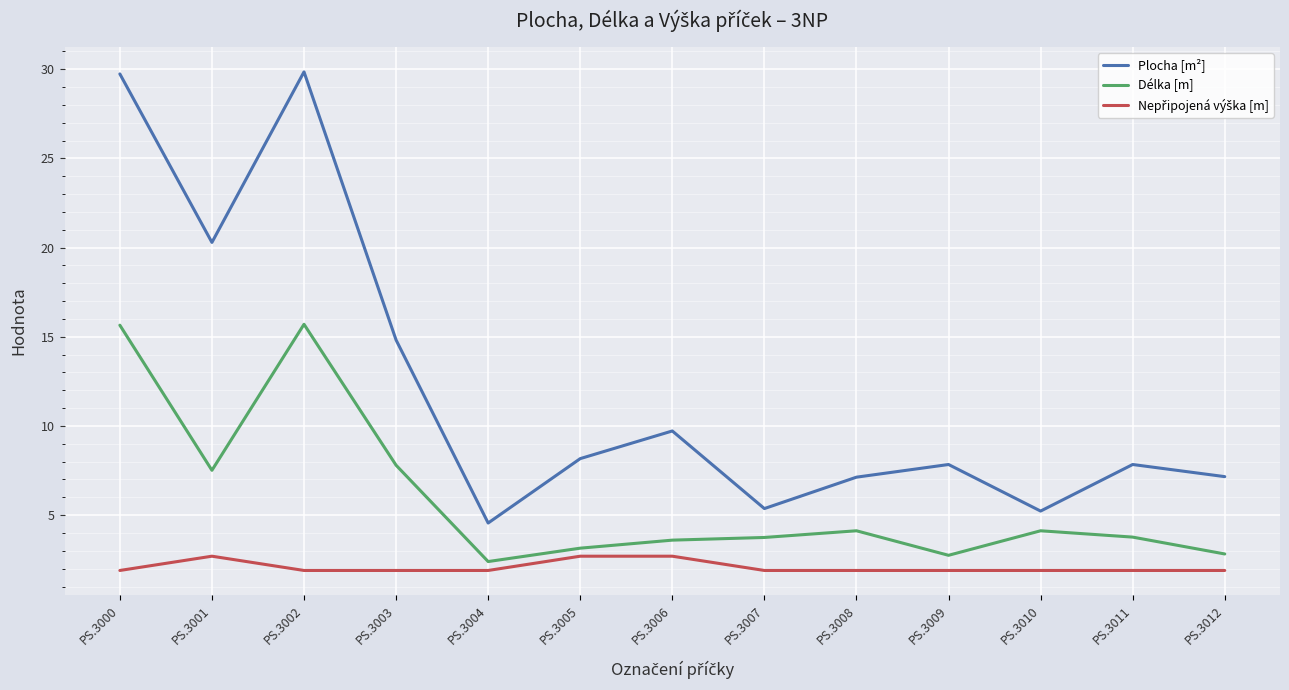

Where is Délka [m] nearest to the value 9?

PS.3003